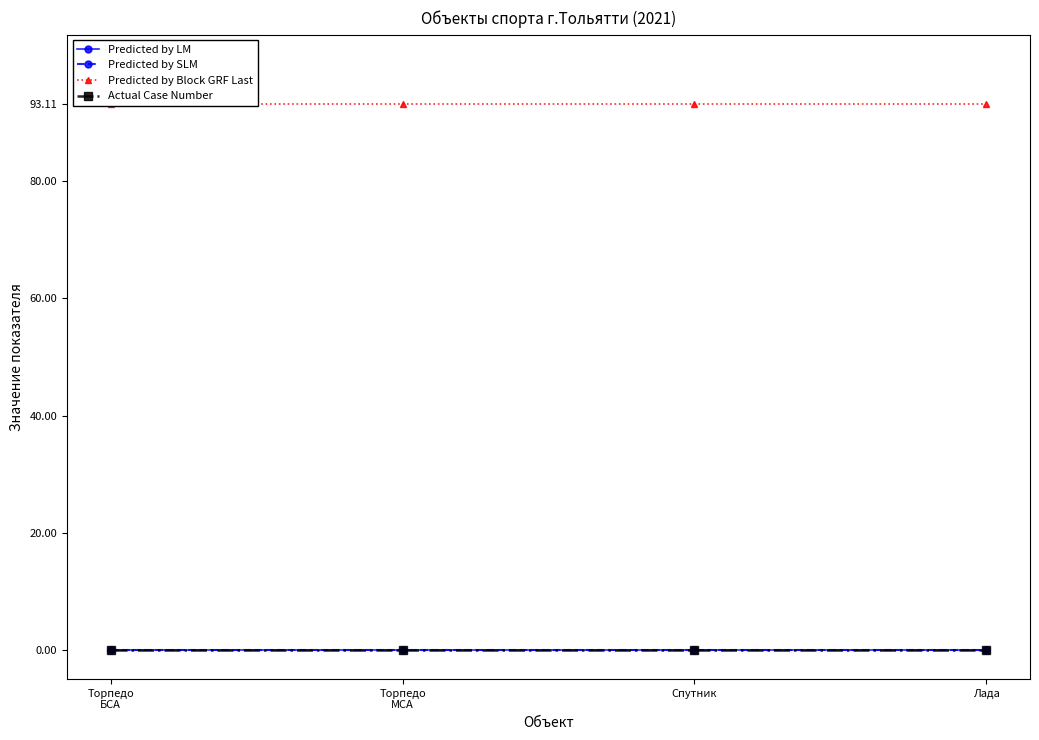

What are all the series names shown in the legend?

Predicted by LM, Predicted by SLM, Predicted by Block GRF Last, Actual Case Number